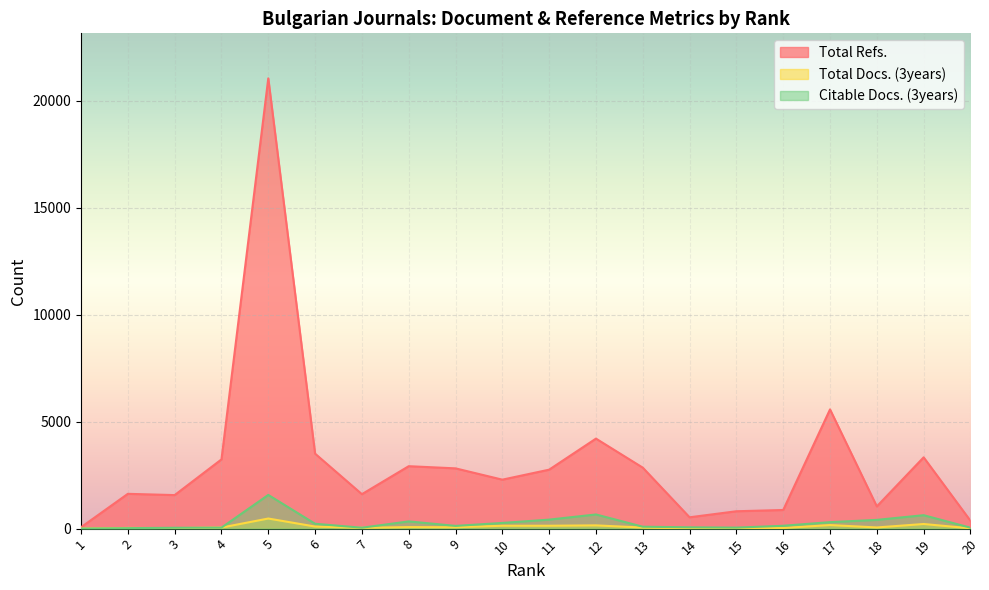

What is the value of the Total Refs. point at the 5th from the left?

21038